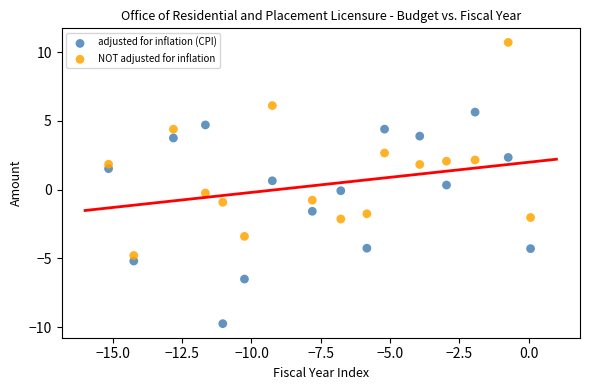

Which series contains the lowest Y value?

adjusted for inflation (CPI)